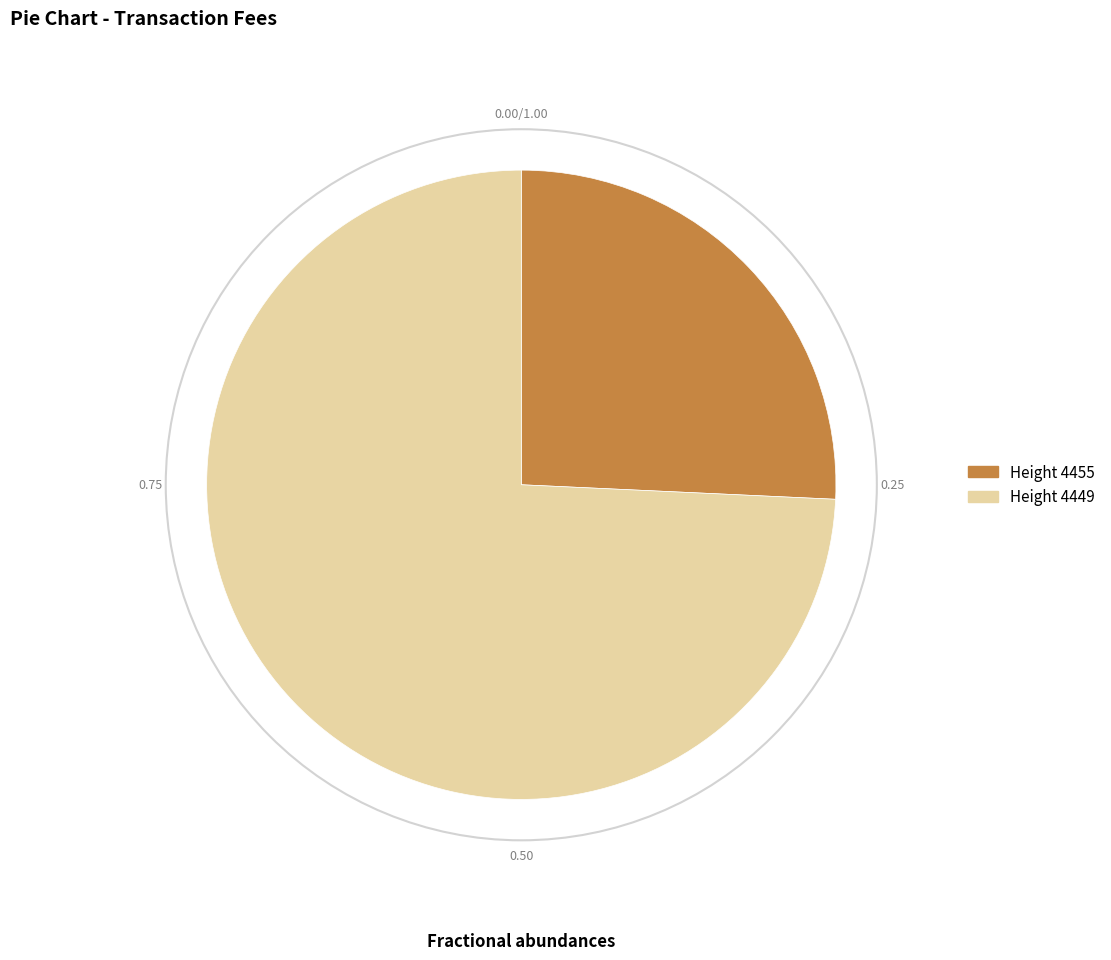

Does any single category account for the majority?

Yes